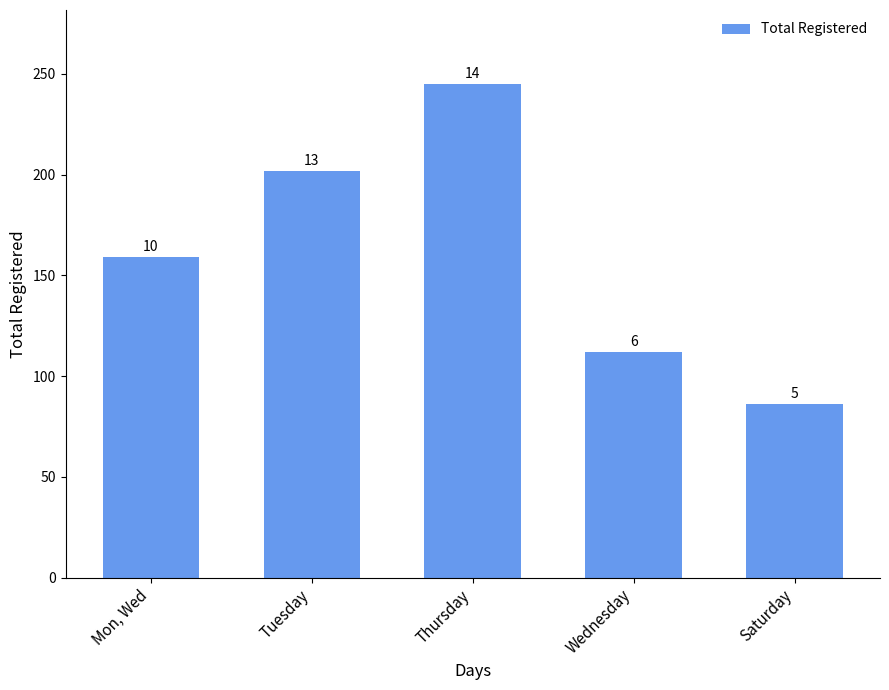

Rank the categories by value from highest to lowest.

Thursday, Tuesday, Mon, Wed, Wednesday, Saturday